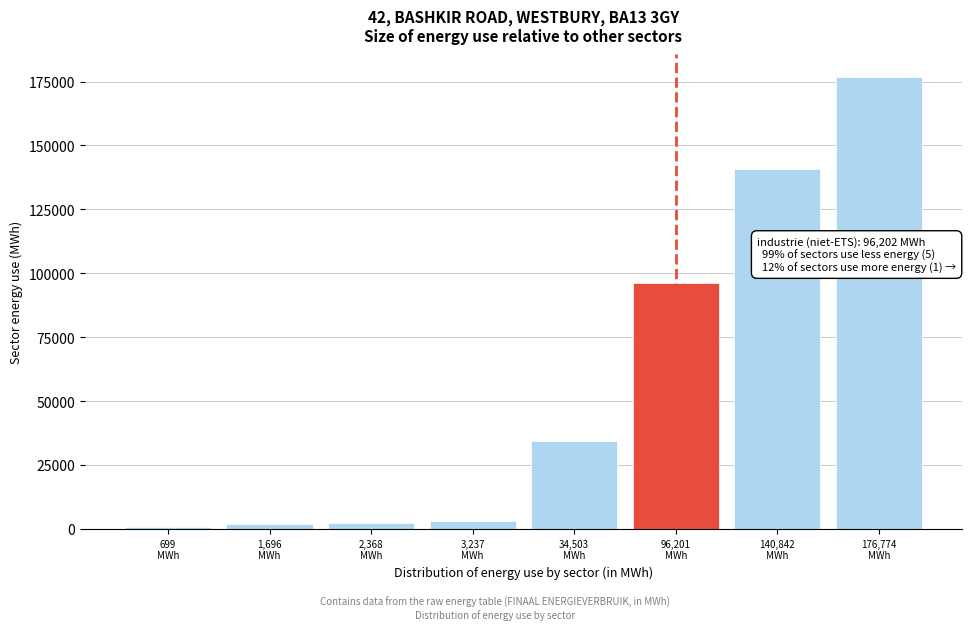

What is the greatest value displayed?

176774.4